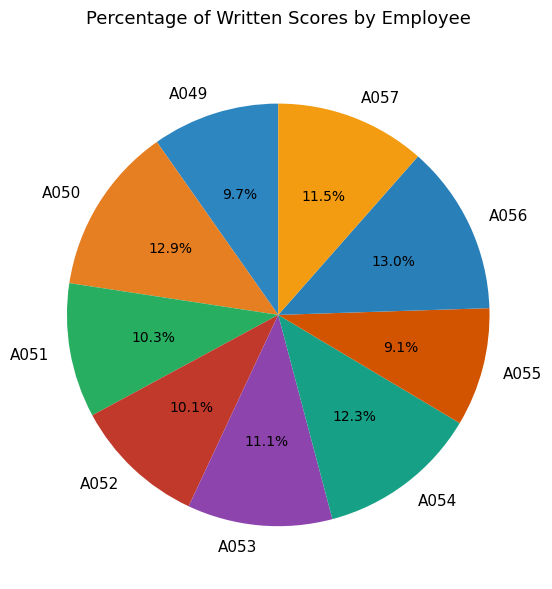

Is the sum of A049 and A055 greater than half?

No